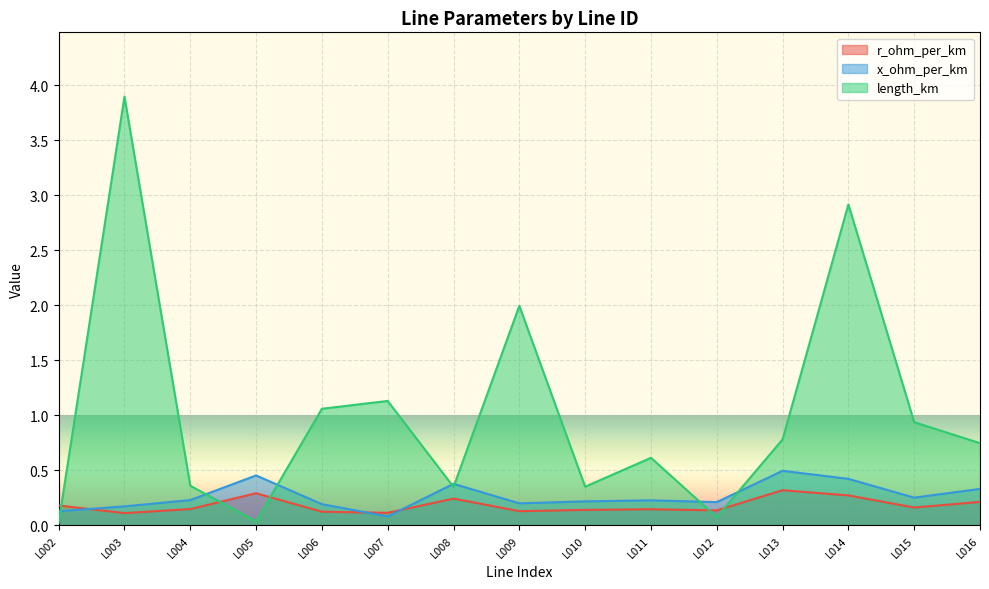

Rank the series at L013 from lowest to highest value.

r_ohm_per_km, x_ohm_per_km, length_km